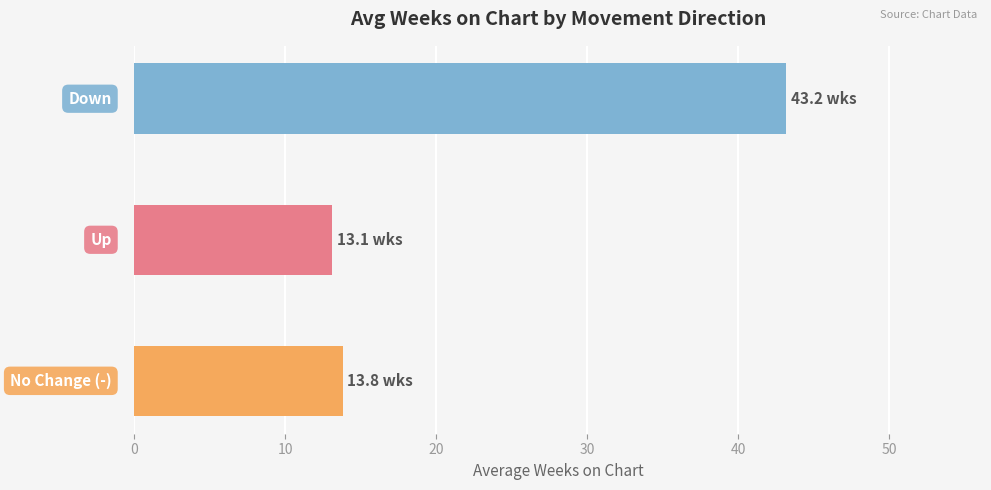

What is the greatest value displayed?

43.2